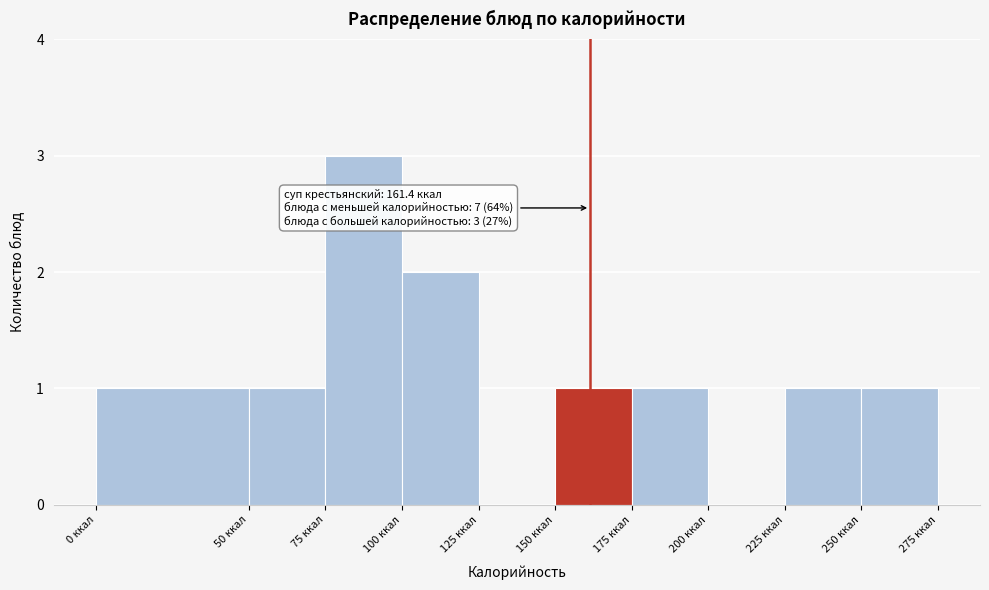

Which range on the x-axis has the tallest bar?

75 to 100